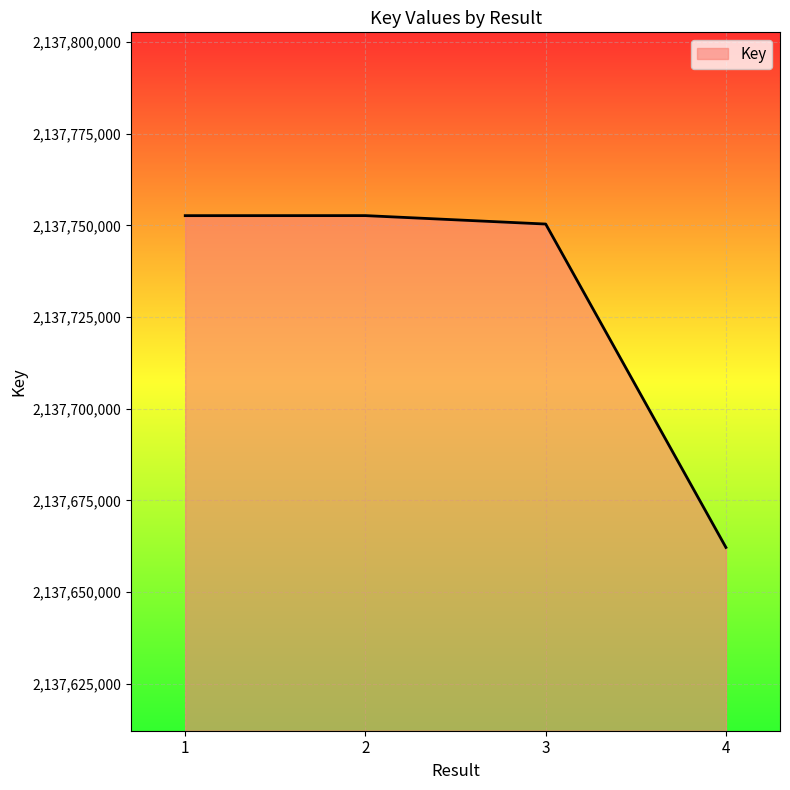

Between 3 and 1, which is larger?

1